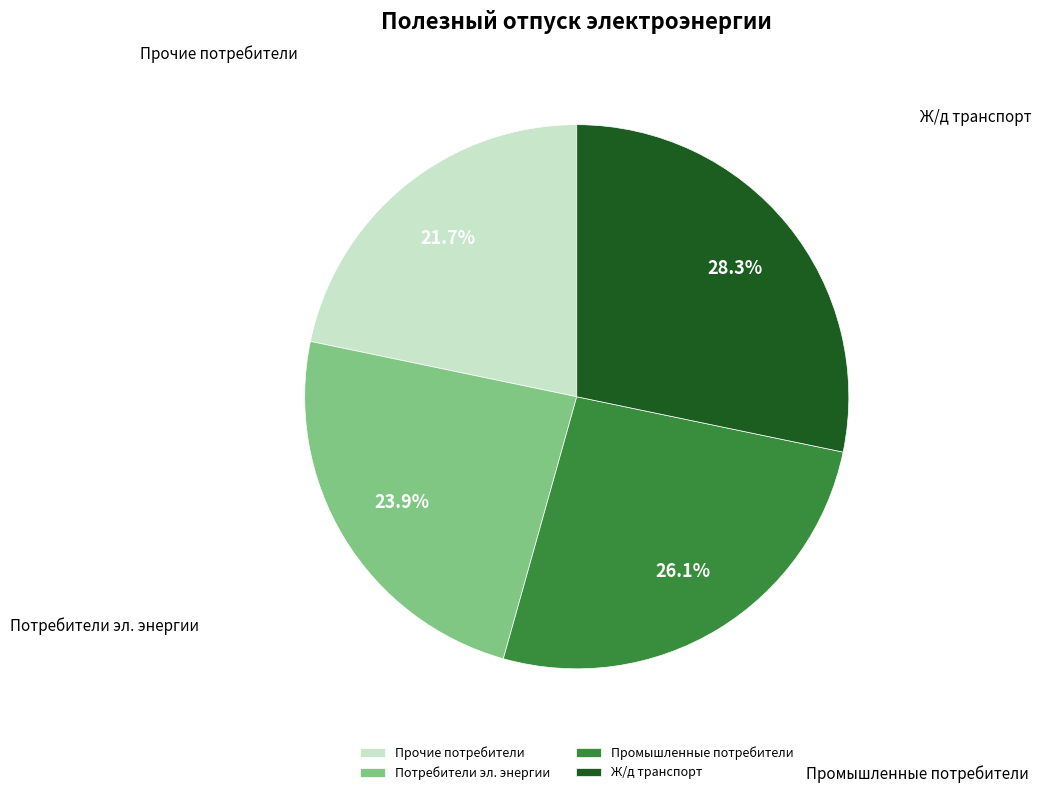

Which category has the smallest portion of the pie?

Прочие потребители